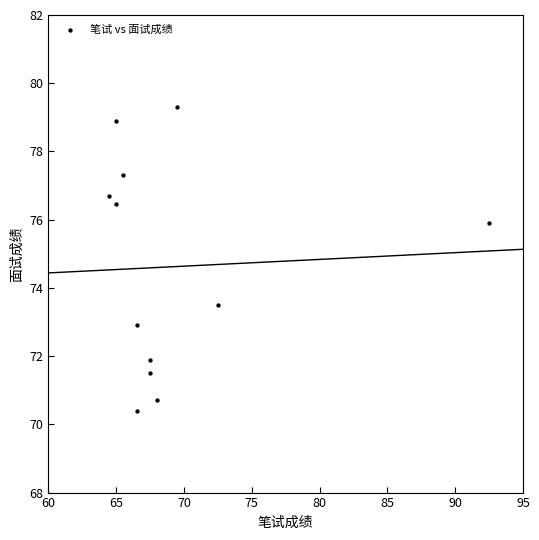

What is the range of Y values (max minus min)?

8.9